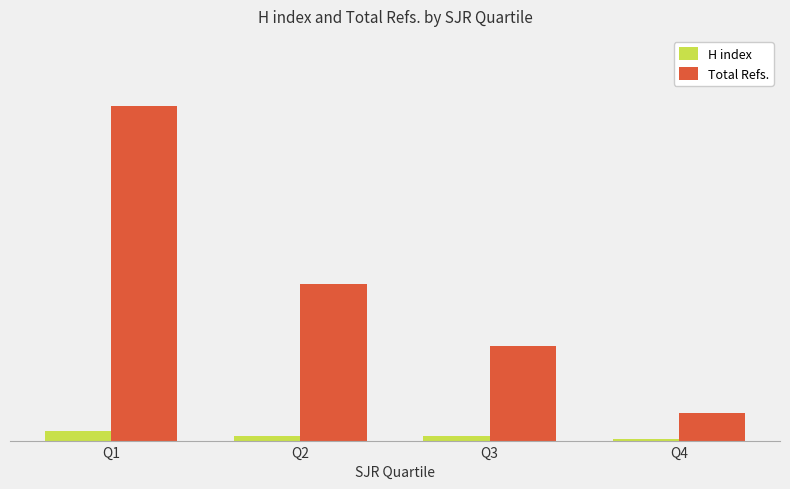

Is it true that H index equals 20.3 at Q2?

False